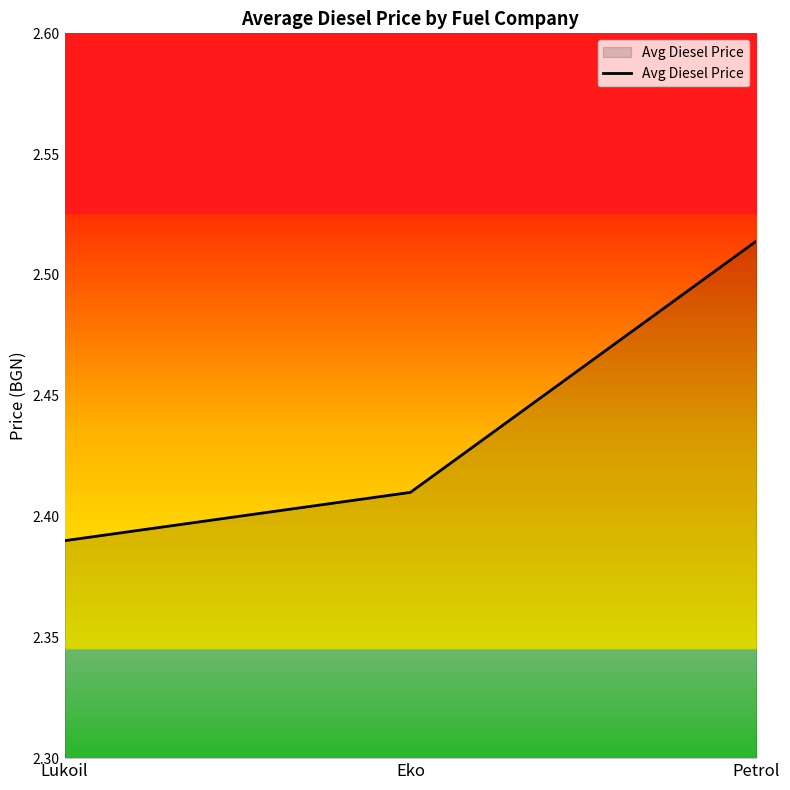

How many lines are shown in the chart?

1